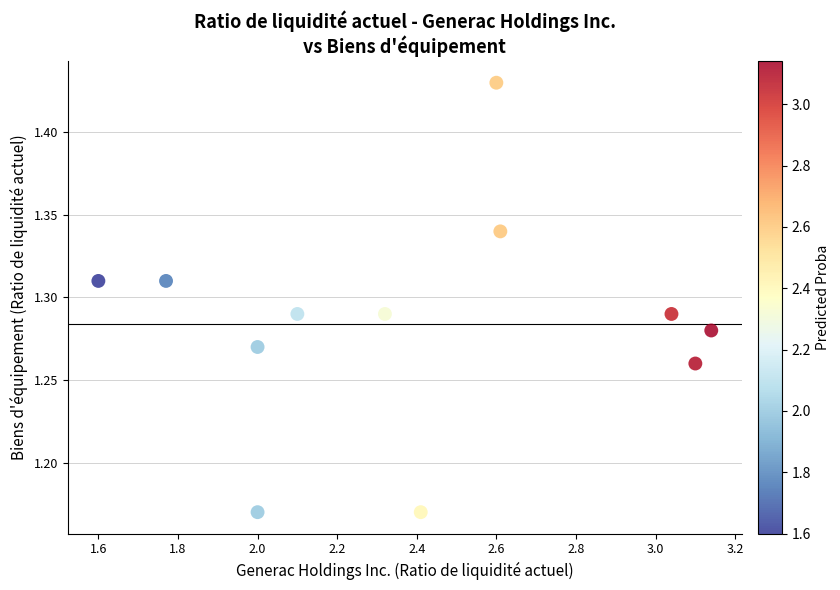

What is the range of X values (max minus min)?

1.5